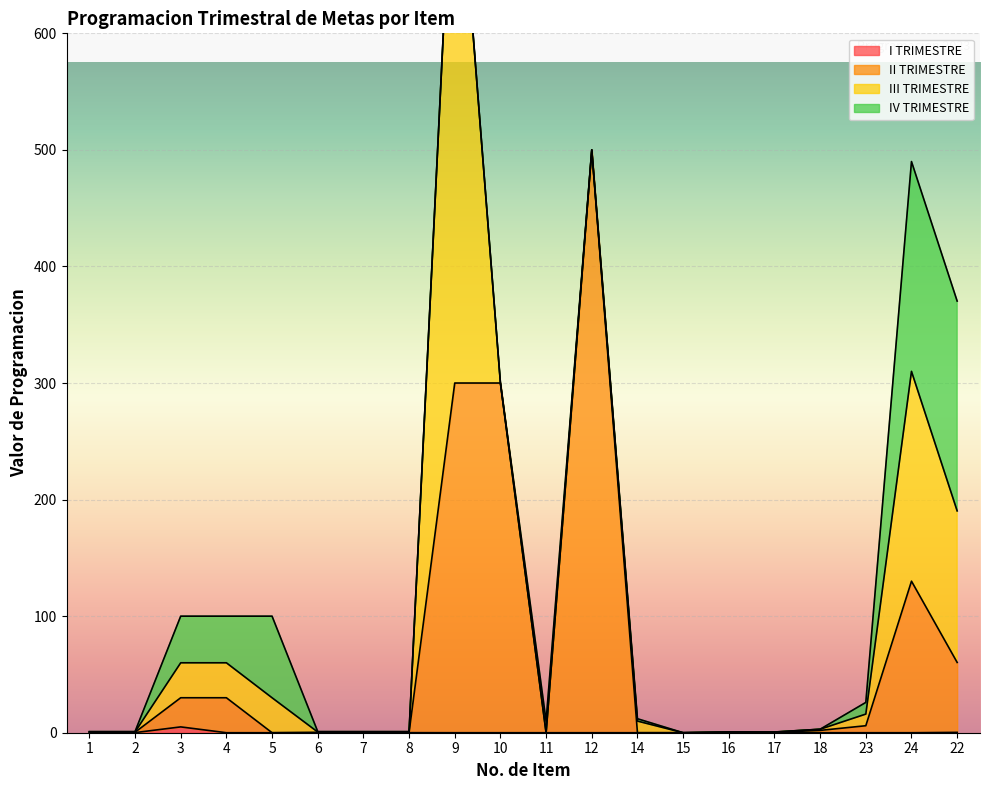

True or false: I TRIMESTRE has a value of 0.0 at 18.

True